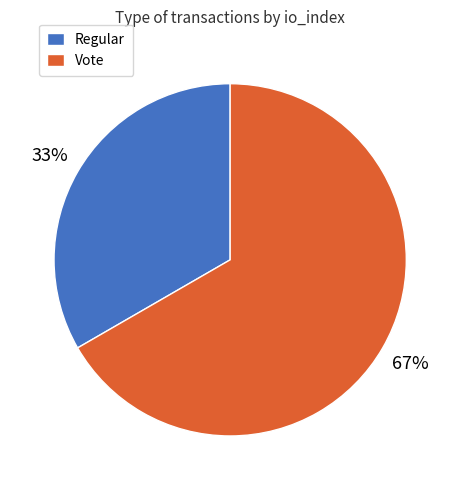

Does any single category account for the majority?

Yes